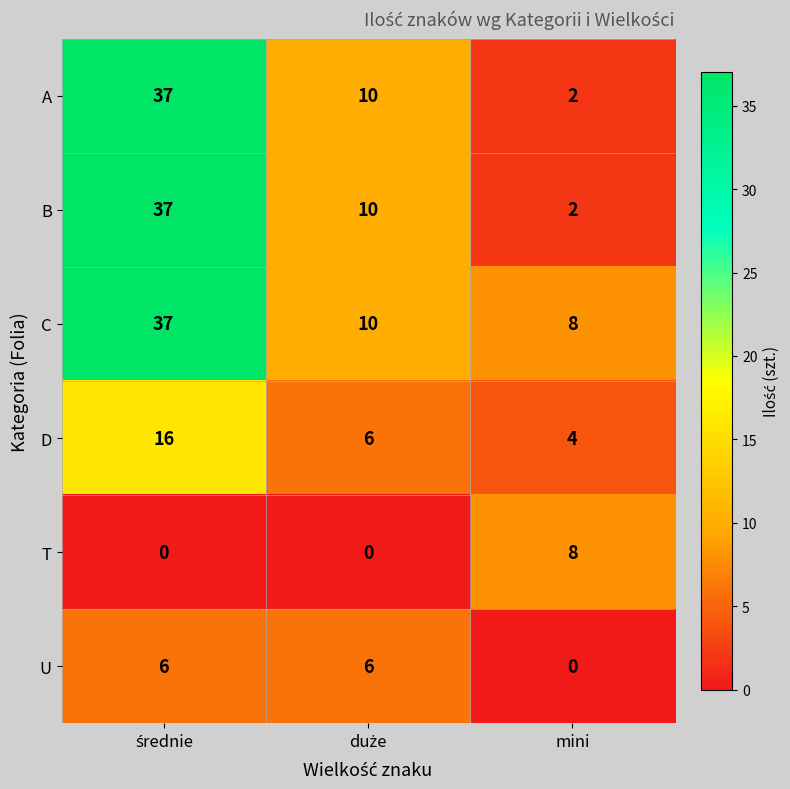

What is the maximum value for D?

16